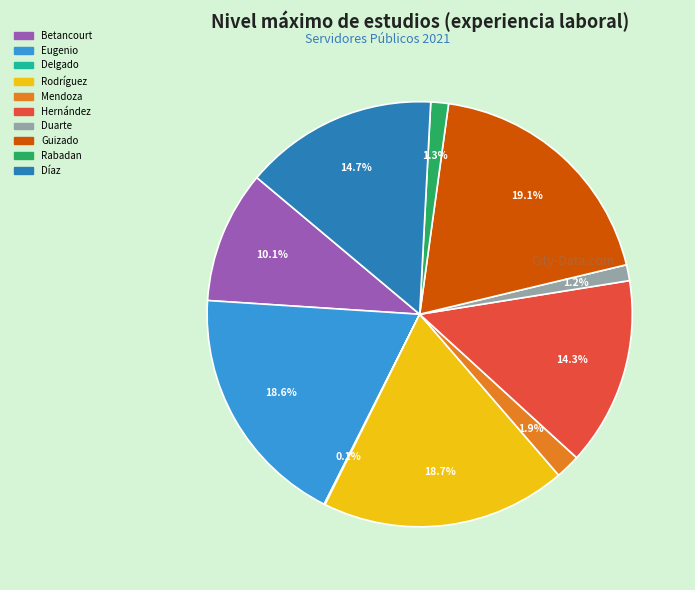

Does any single category account for the majority?

No